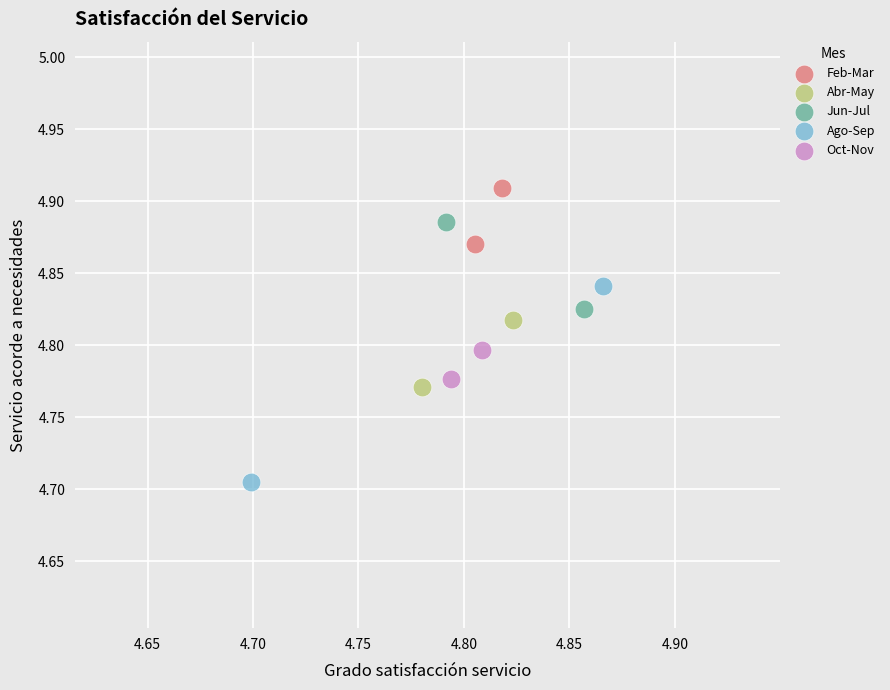

What are all the series names shown in the legend?

Feb-Mar, Abr-May, Jun-Jul, Ago-Sep, Oct-Nov